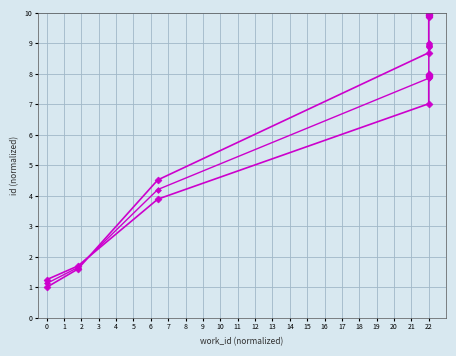

Does the chart have visible grid lines?

Yes